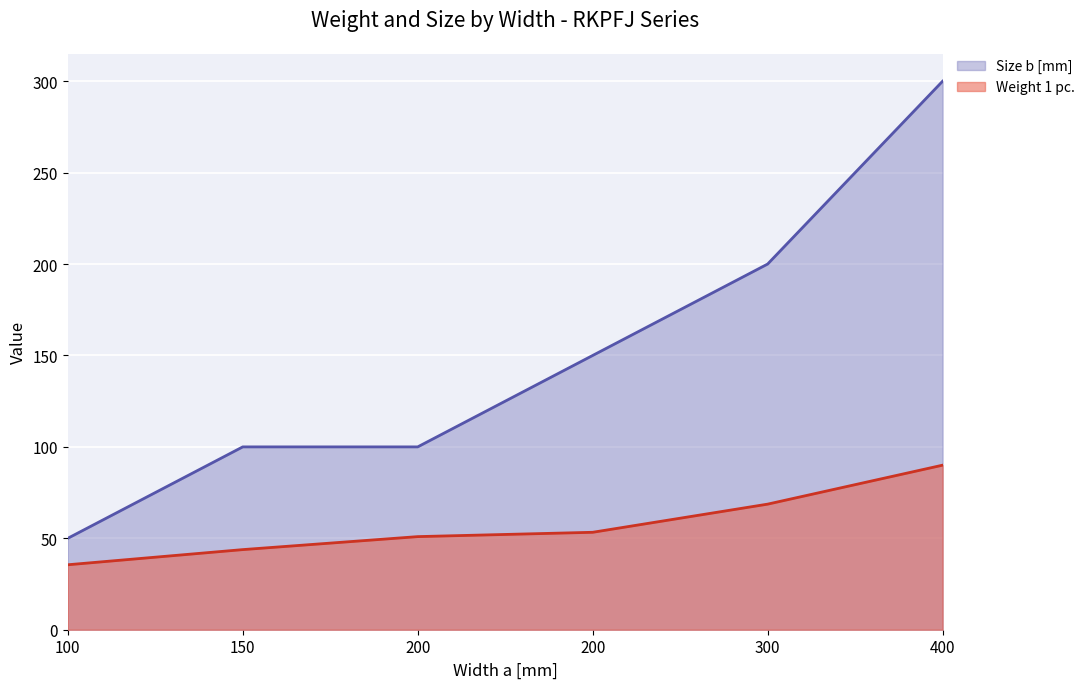

Where does the Size b [mm] series first go above 150?

300